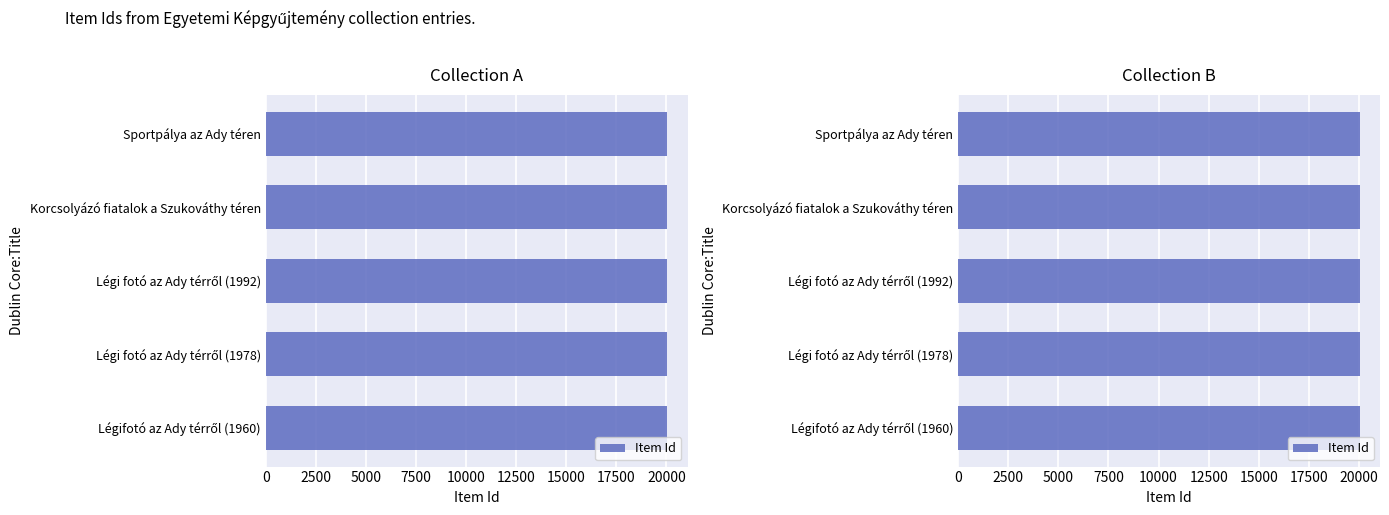

Is it true that the value at Korcsolyázó fiatalok a Szukováthy téren is 20048?

True